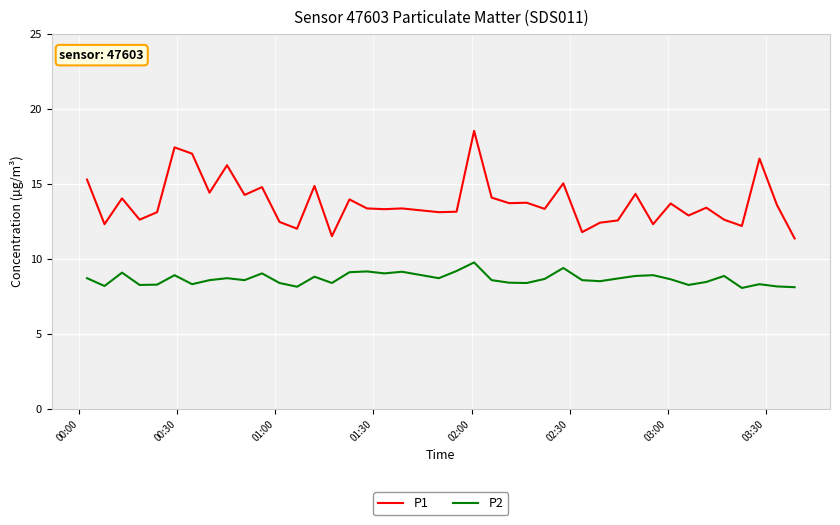

Which series has the largest total across all categories?

P1